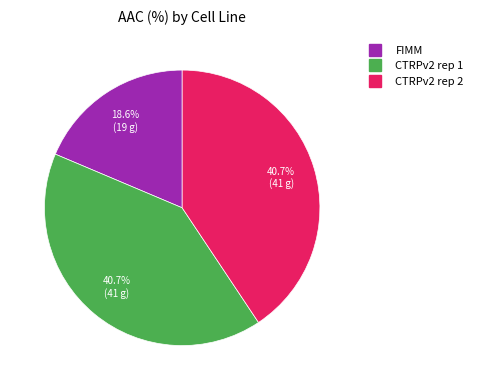

Which has a higher value, CTRPv2 rep 2 or FIMM?

CTRPv2 rep 2